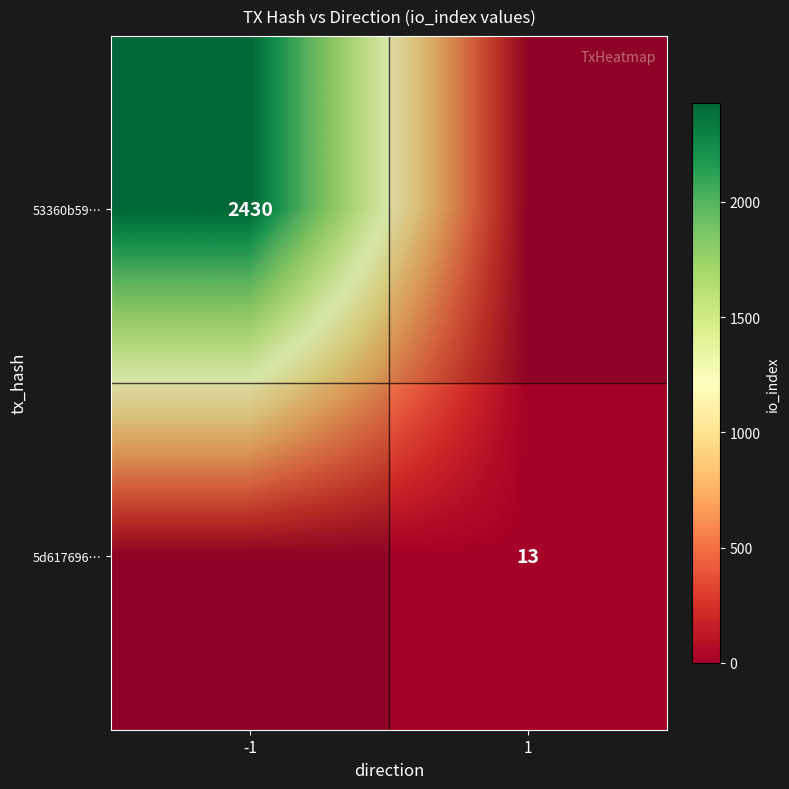

Which series has the largest range (max minus min)?

53360b59…